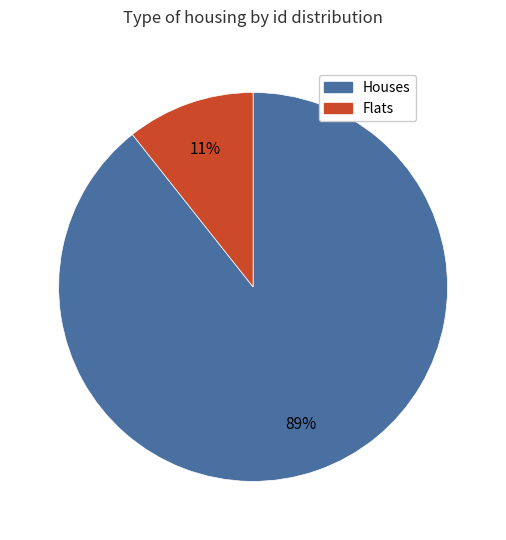

To the nearest percent, what is the average slice percentage?

50%